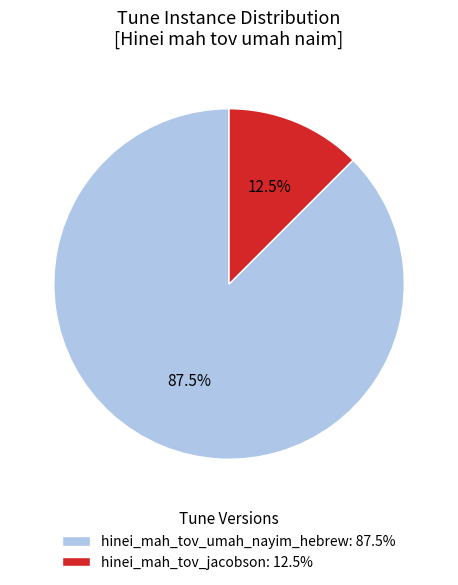

Is the sum of hinei_mah_tov_jacobson and hinei_mah_tov_umah_nayim_hebrew greater than half?

Yes